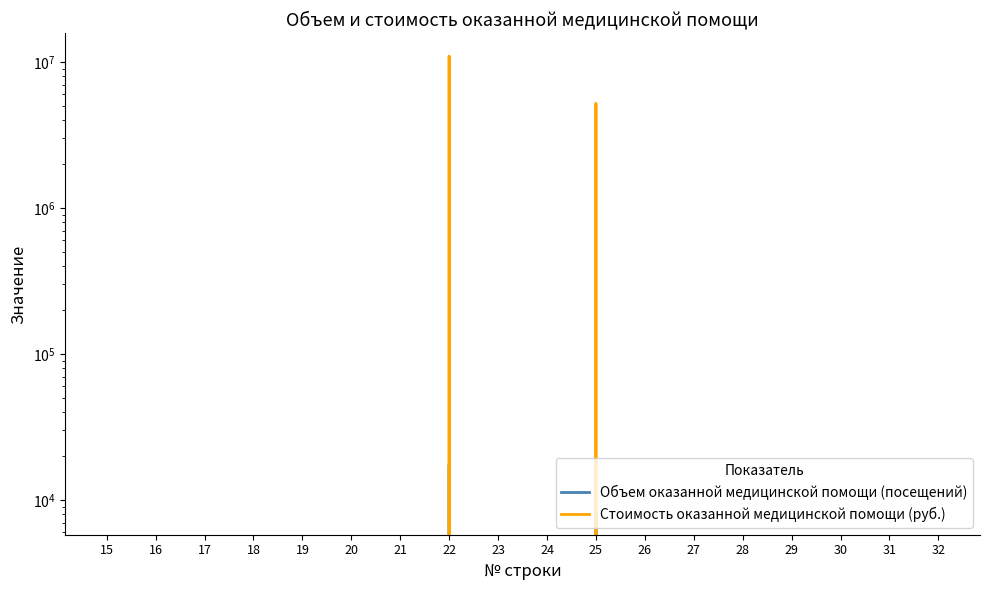

True or false: Объем оказанной медицинской помощи (посещений) has a value of -8506 at 15.

False